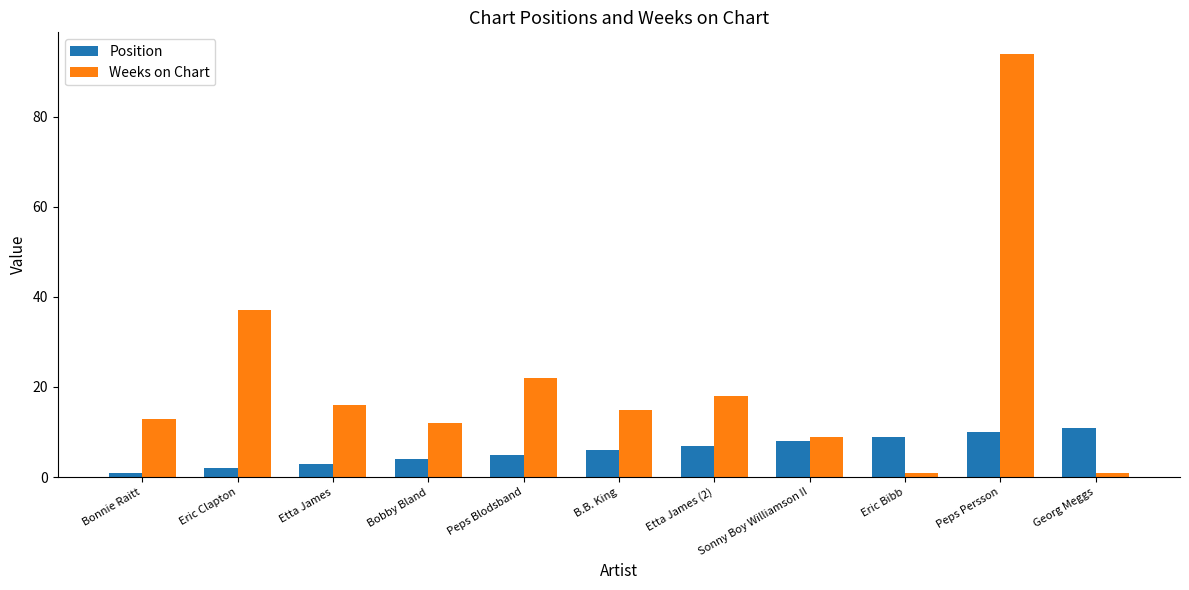

Which category has the highest value in the Weeks on Chart series?

Peps Persson